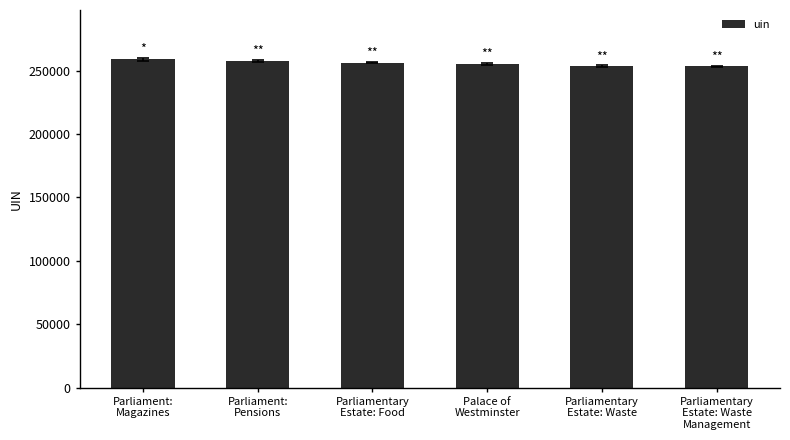

What is the change in value from Parliamentary
Estate: Waste to Parliamentary
Estate: Waste
Management?

+1